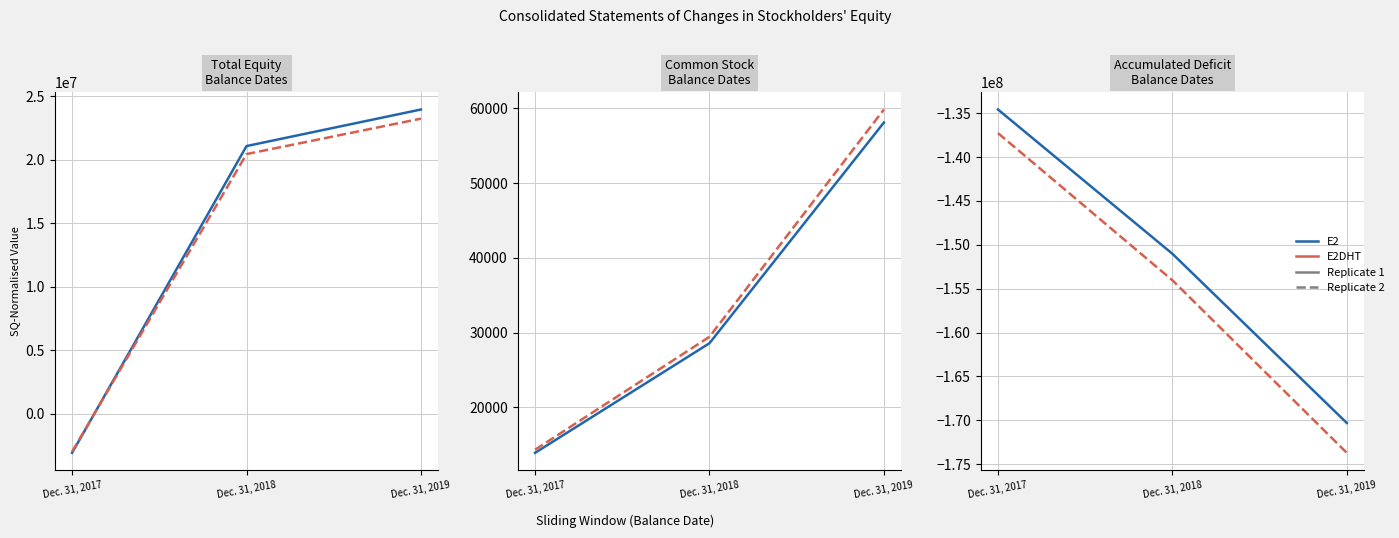

How many values in Total Equity (E2DHT) are above zero?

2